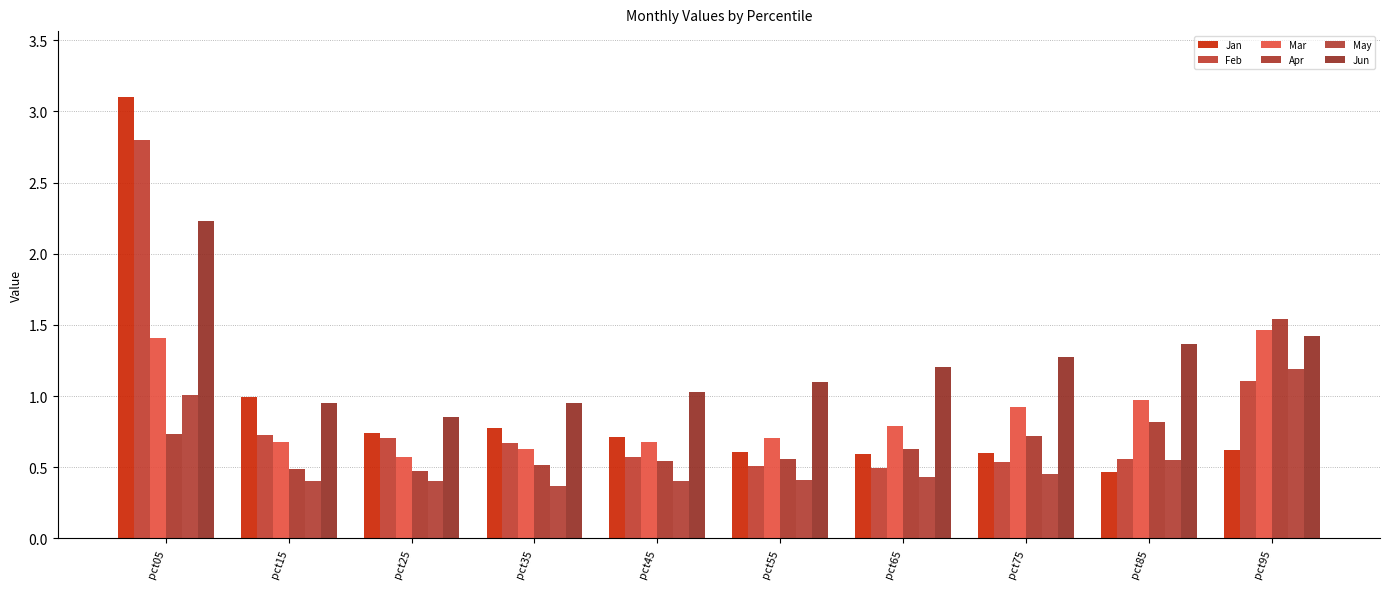

What is the value of the May bar at the 3rd from the left?

0.4